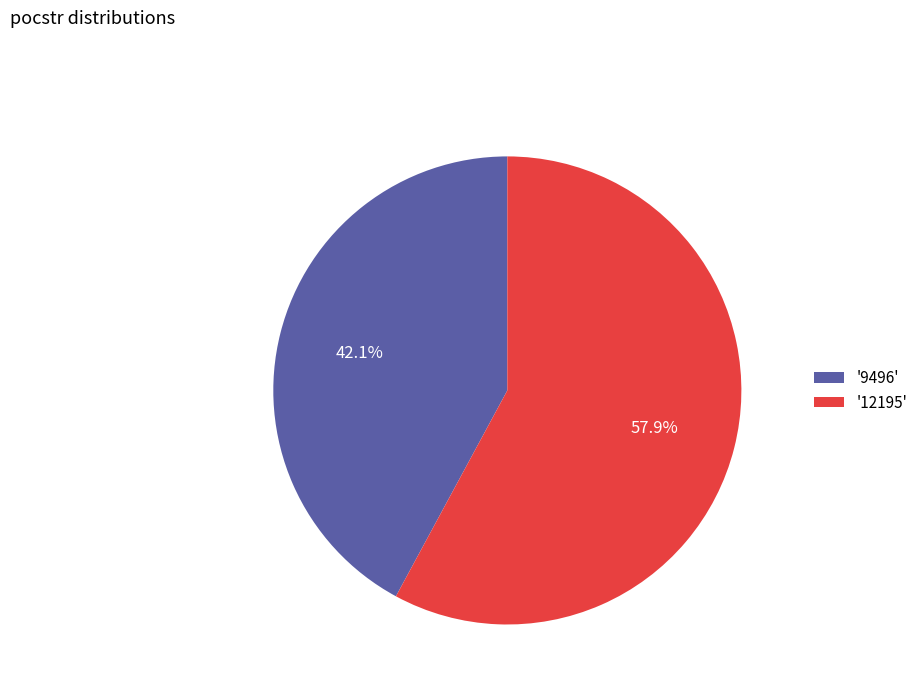

What portion of the pie excludes '9496'?

57.9%